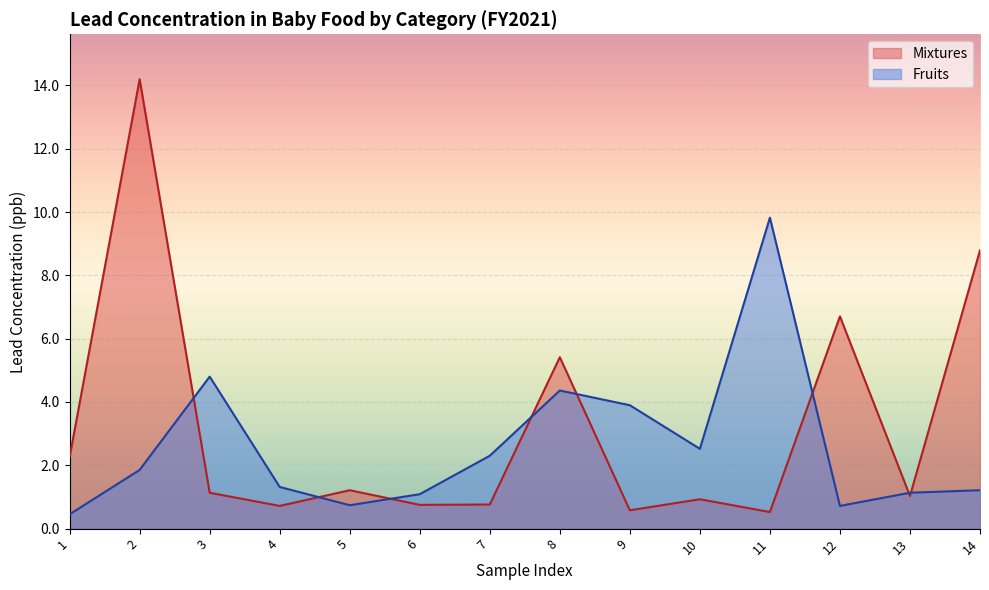

True or false: Mixtures and Fruits cross at least once.

True